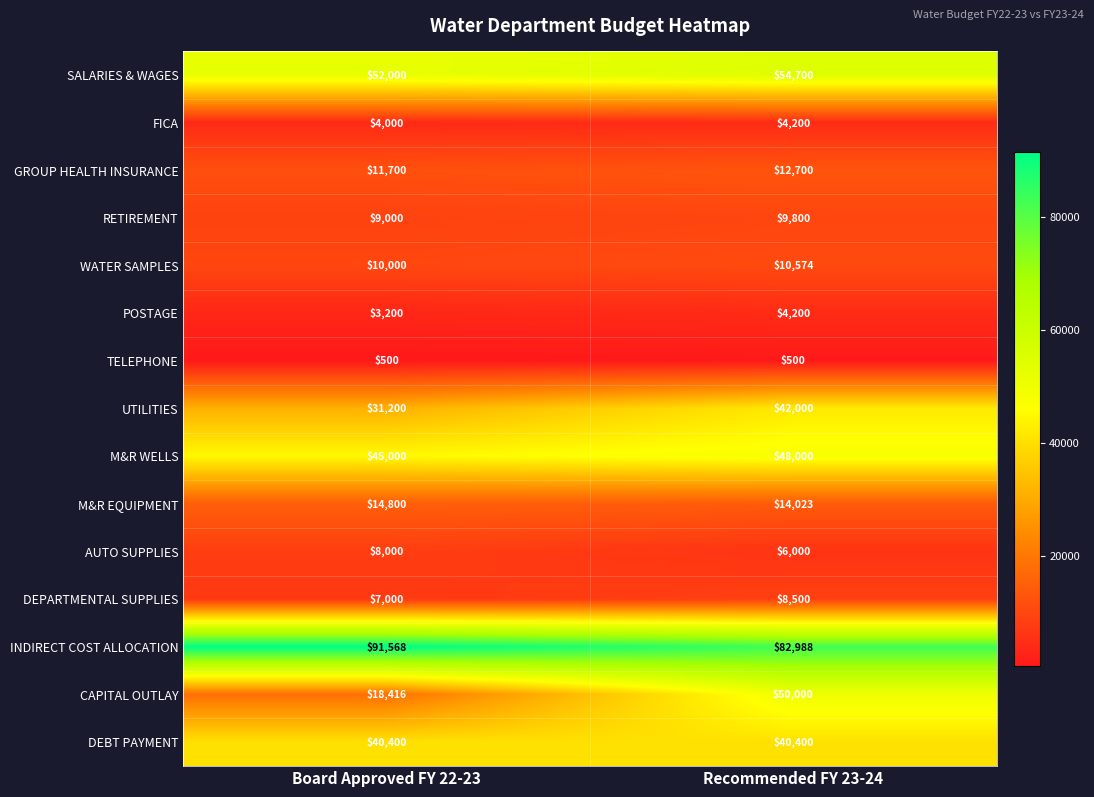

Between Board Approved FY 22-23 and Recommended FY 23-24, which series saw the biggest shift?

CAPITAL OUTLAY